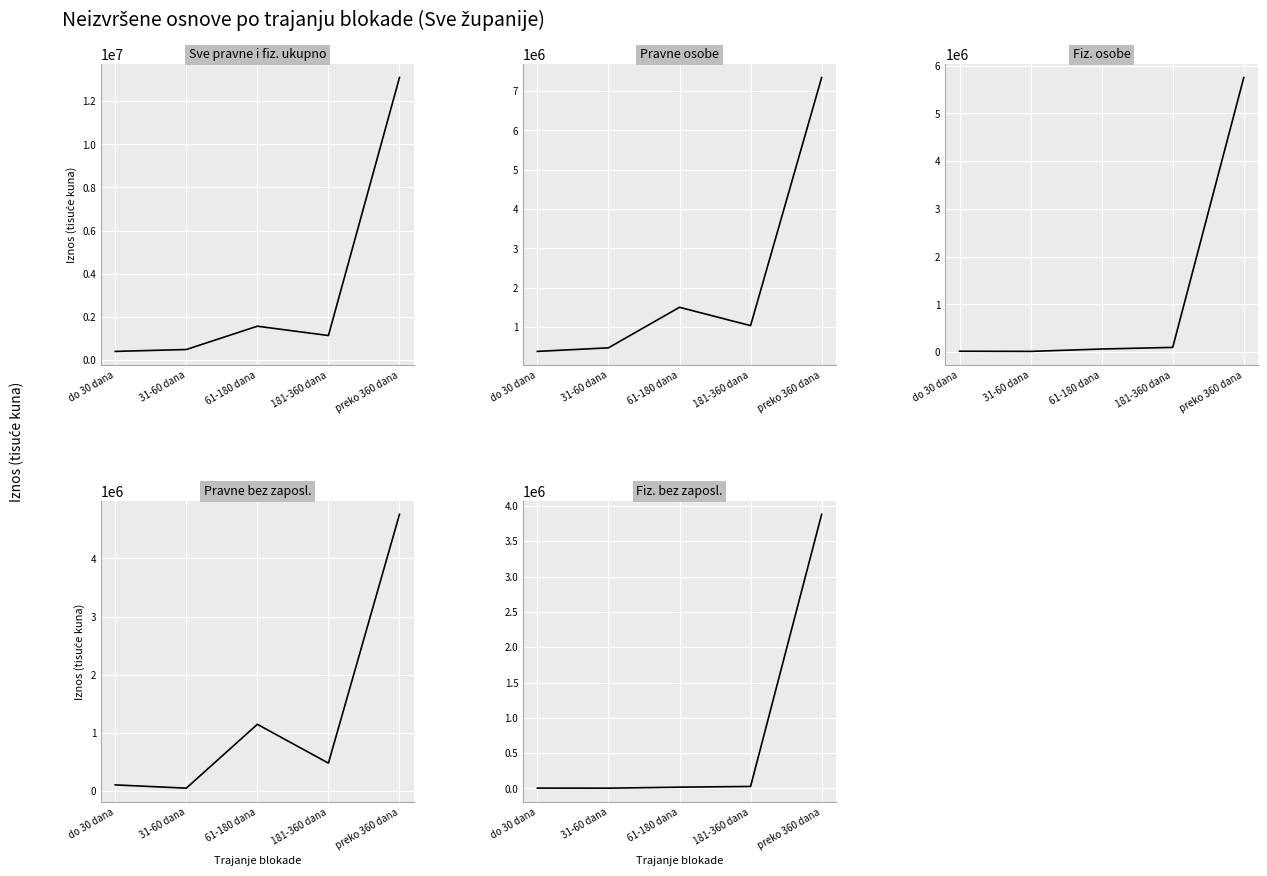

Reading left to right, transcribe all the data shown in this chart.

Sve pravne i fiz. ukupno - Iznos: do 30 dana=397529.4	31-60 dana=484645.4	61-180 dana=1565609.1	181-360 dana=1133284.8	preko 360 dana=13099518.1
Pravne osobe - Iznos: do 30 dana=379547.6	31-60 dana=470168.6	61-180 dana=1501552.3	181-360 dana=1034670.2	preko 360 dana=7346372.2
Fiz. osobe - Iznos: do 30 dana=17981.8	31-60 dana=14476.8	61-180 dana=64056.8	181-360 dana=98614.6	preko 360 dana=5753145.9
Pravne bez zaposl. - Iznos: do 30 dana=104627.1	31-60 dana=48206.0	61-180 dana=1146811.8	181-360 dana=479314.3	preko 360 dana=4759535.2
Fiz. bez zaposl. - Iznos: do 30 dana=5222.7	31-60 dana=4330.1	61-180 dana=18606.7	181-360 dana=28527.4	preko 360 dana=3882670.8